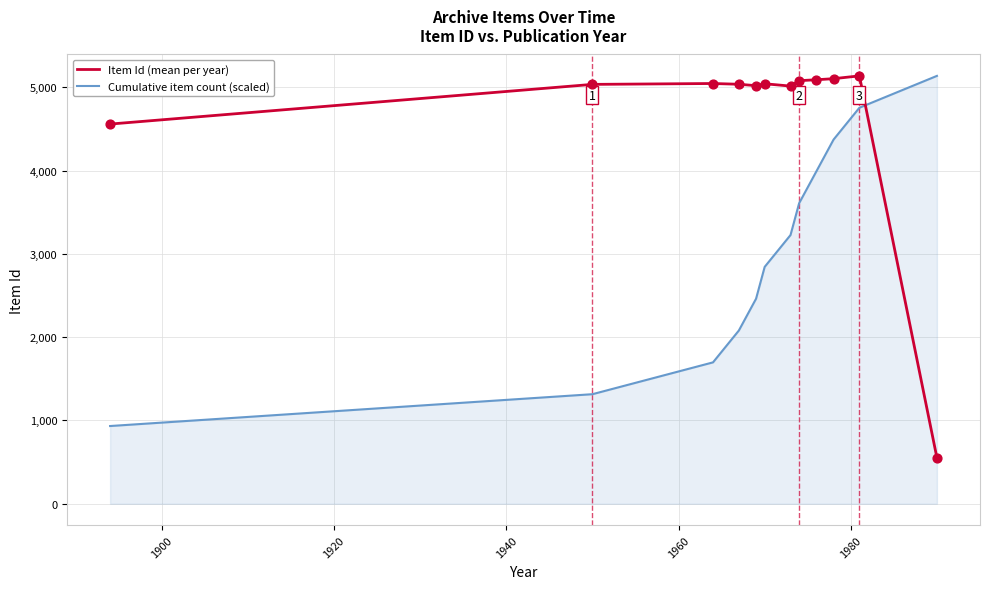

What are all the series names shown in the legend?

Item Id (mean per year), Cumulative item count (scaled)